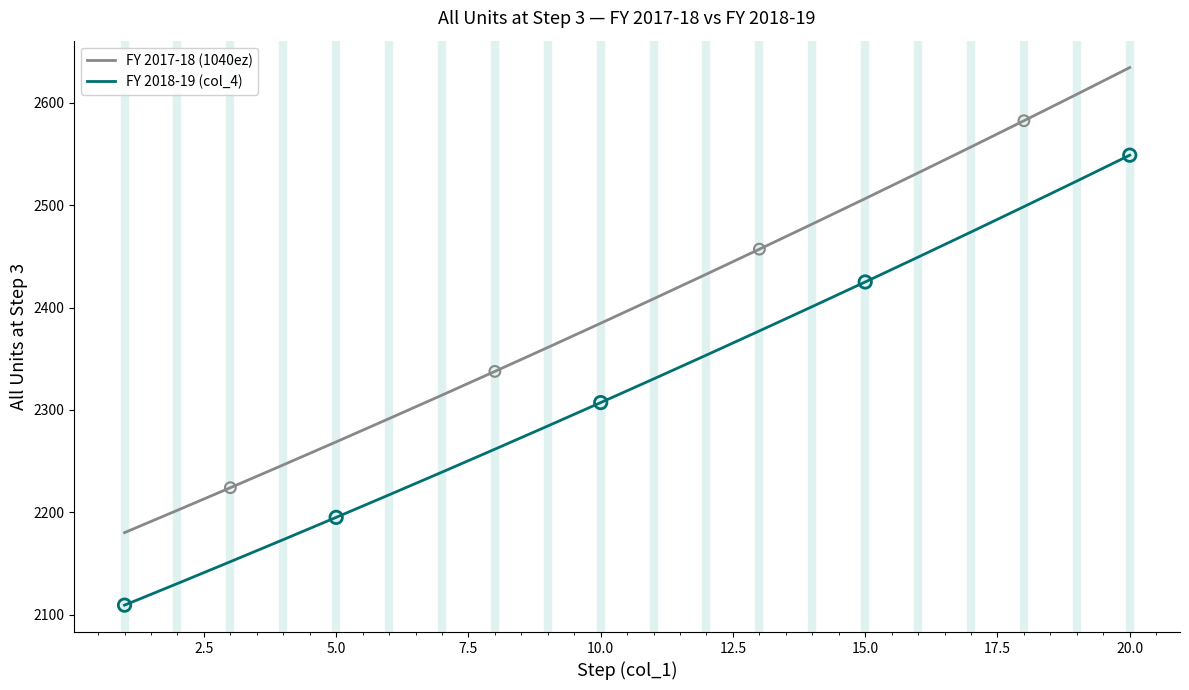

Rank the series by their average value, from lowest to highest.

FY 2018-19 (col_4), FY 2017-18 (1040ez)